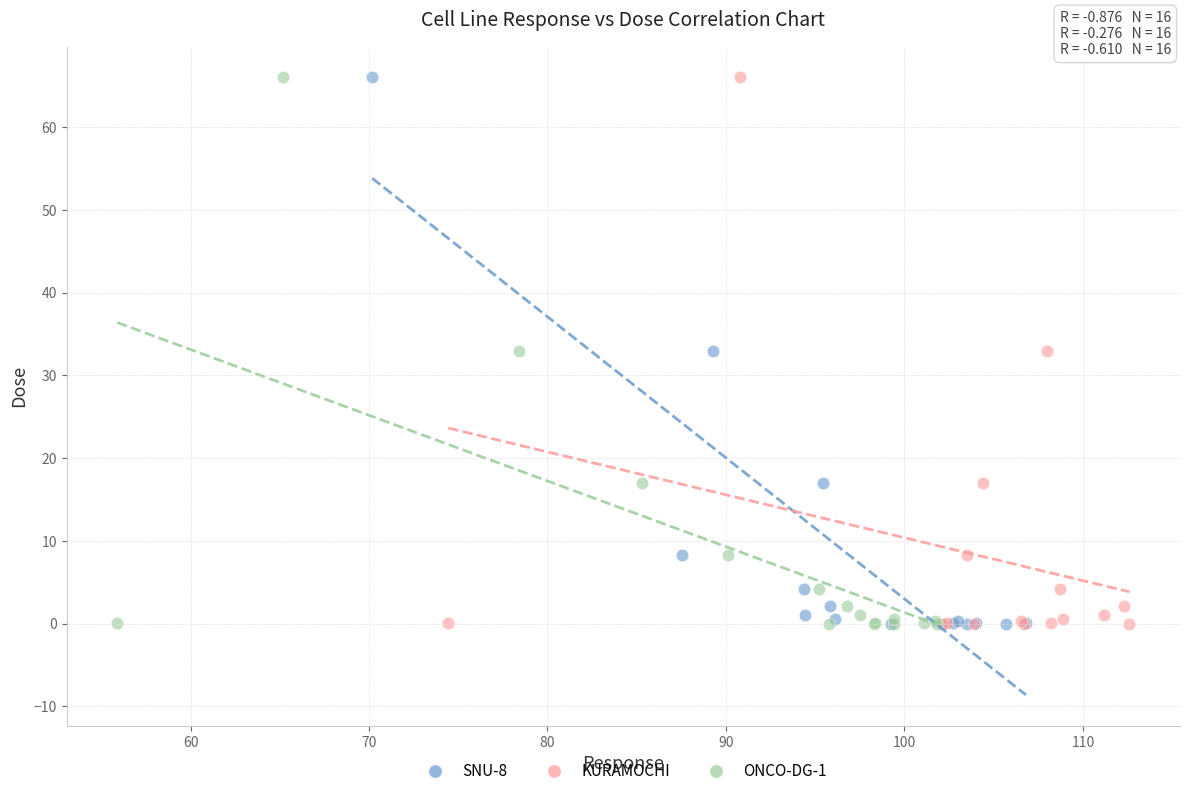

What are all the series names shown in the legend?

SNU-8, KURAMOCHI, ONCO-DG-1